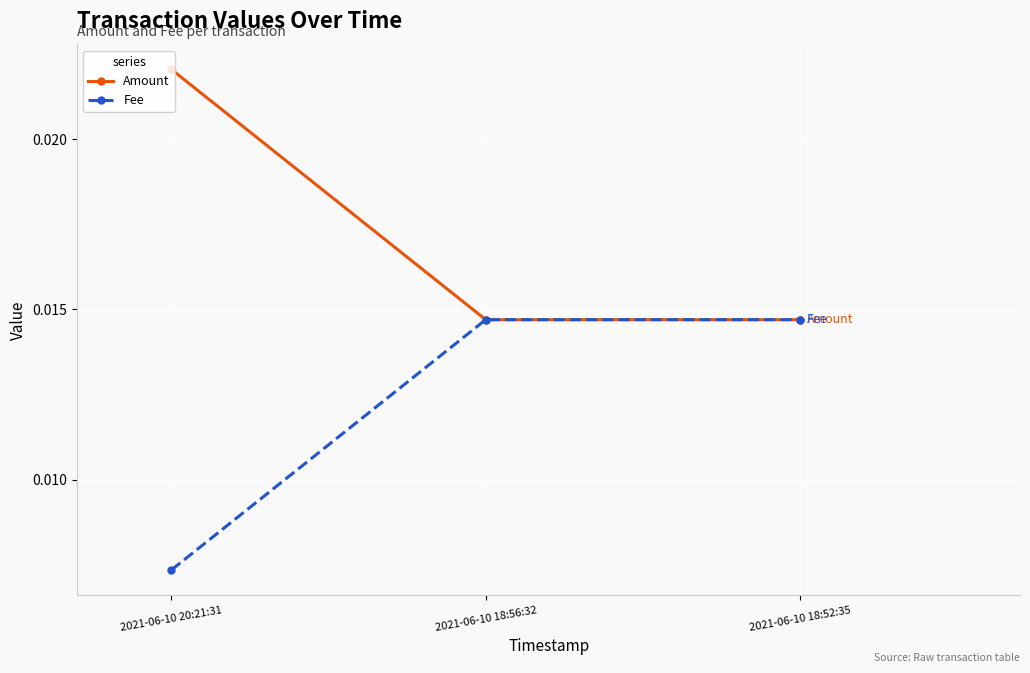

List the series in order of their peak value, highest first.

Amount, Fee